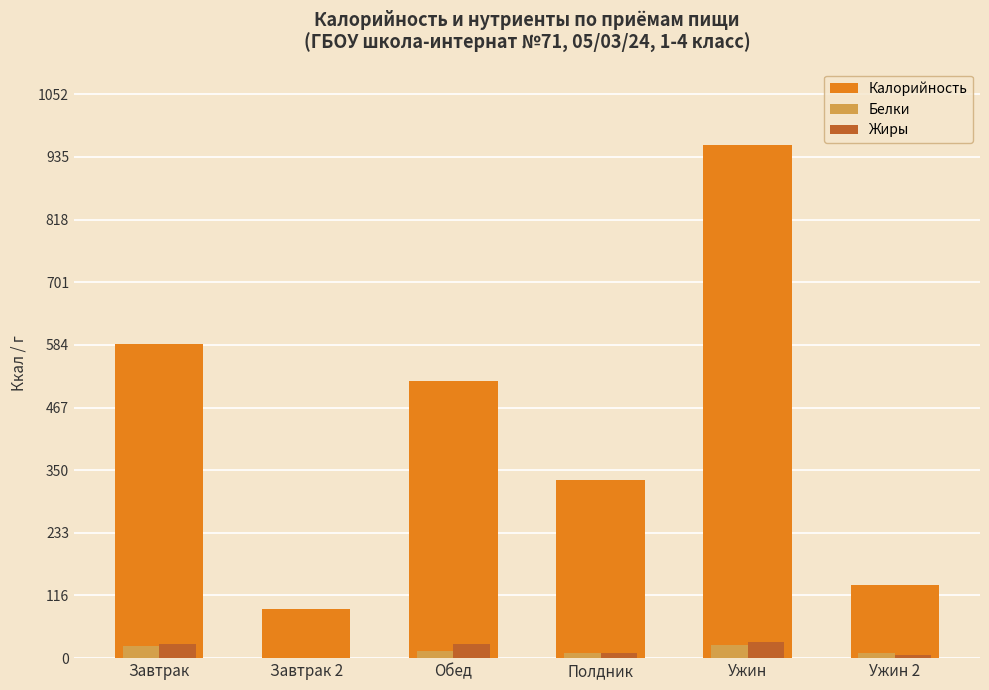

What is the sum of the Жиры values at Ужин 2 and Завтрак?

32.5